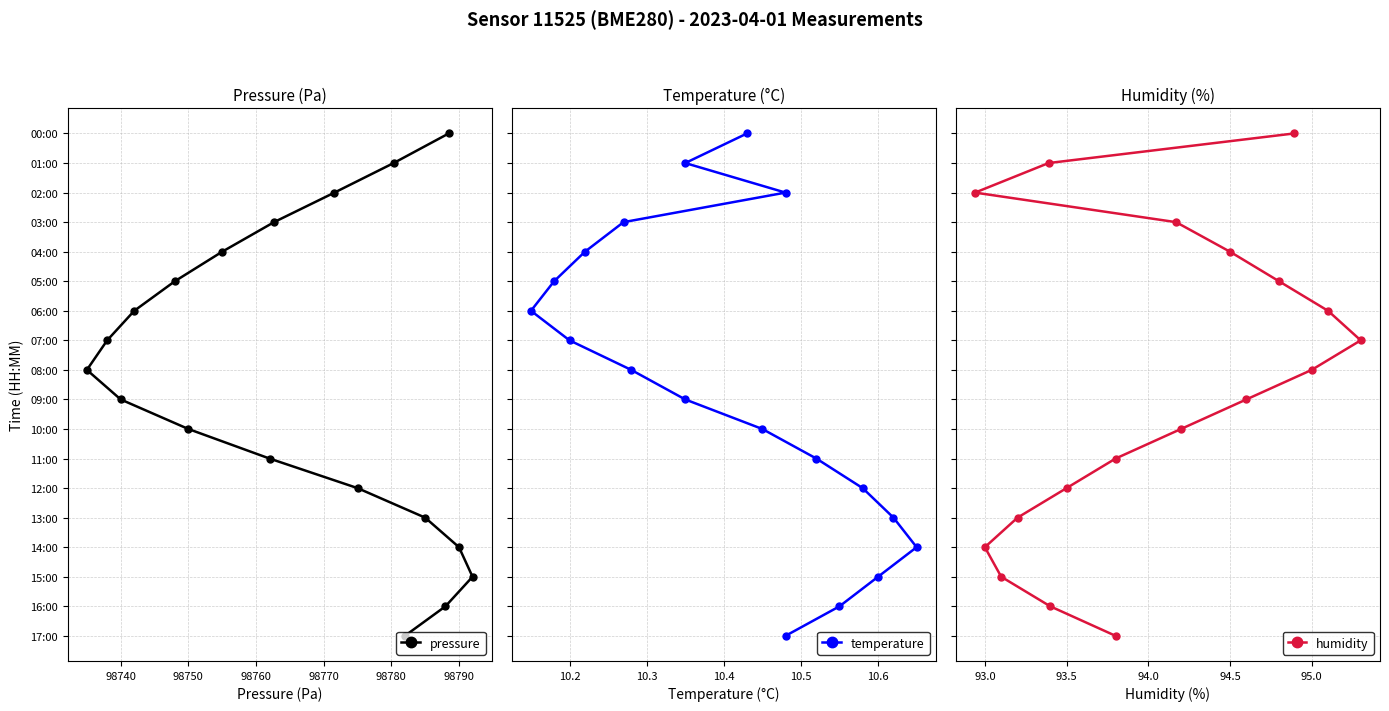

How many lines are shown in the chart?

3